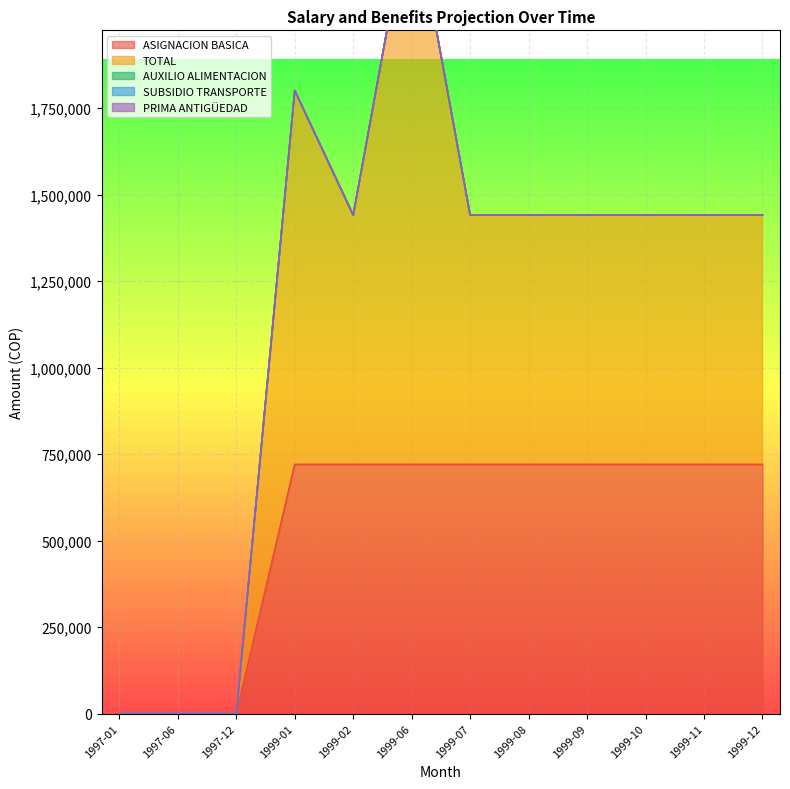

At how many categories does at least one series exceed 195911?

9